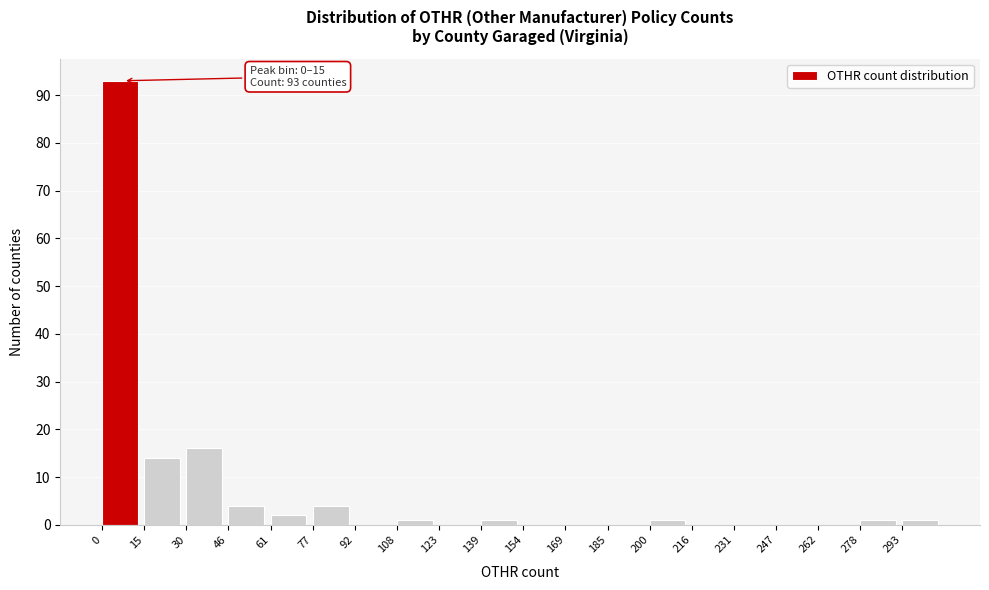

Over which range of the x-axis is the bar tallest?

0 to 16